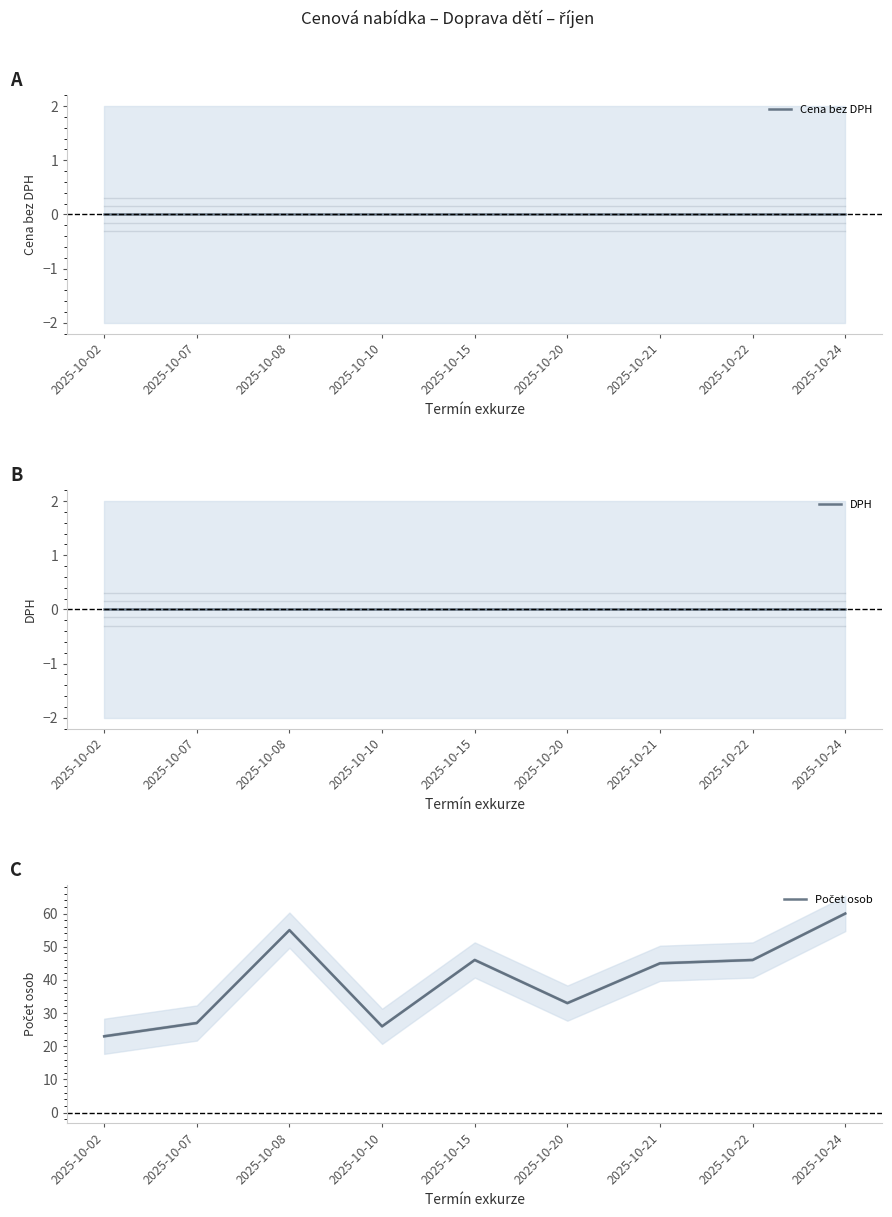

Between 2025-10-02 and 2025-10-21, which is larger?

2025-10-02